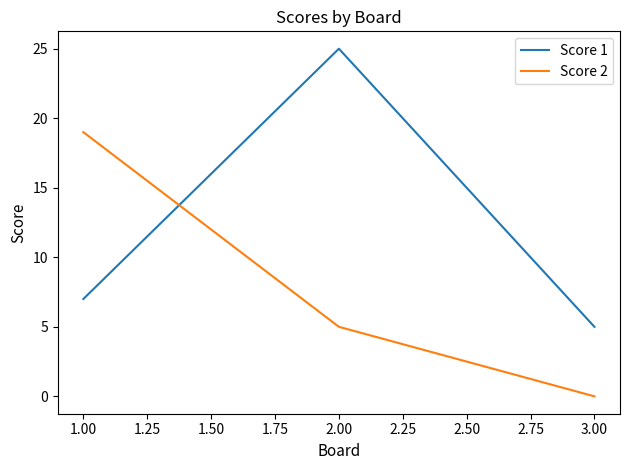

Reading left to right, transcribe all the data shown in this chart.

Score 1: 7	25	5
Score 2: 19	5	0